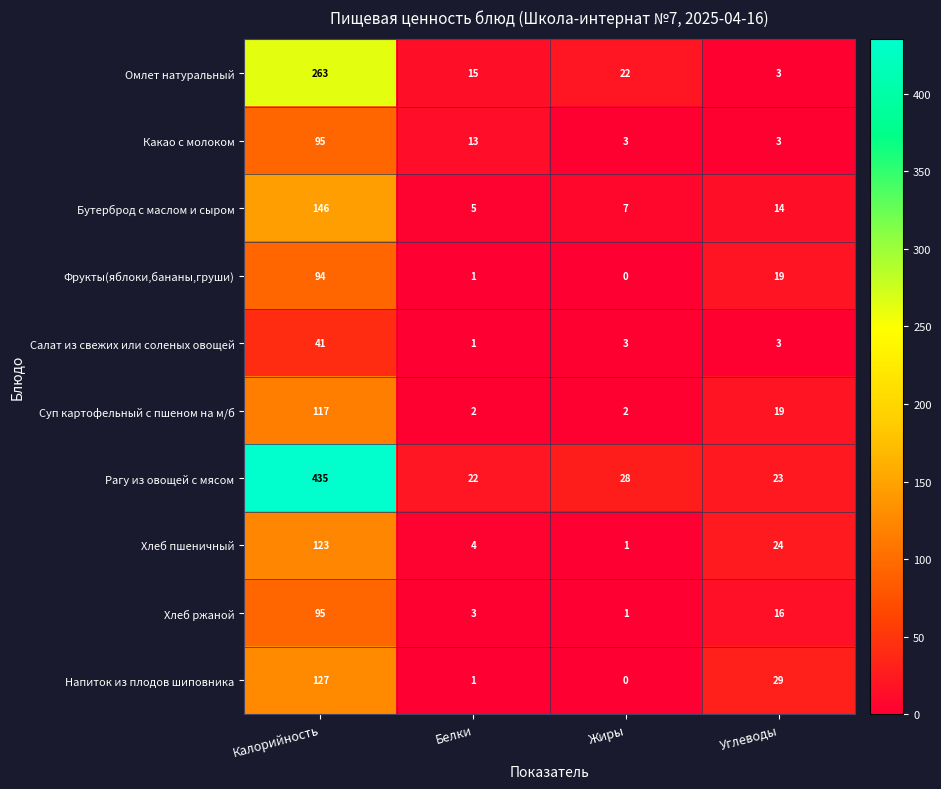

At which category is the sum across all series the highest?

Калорийность